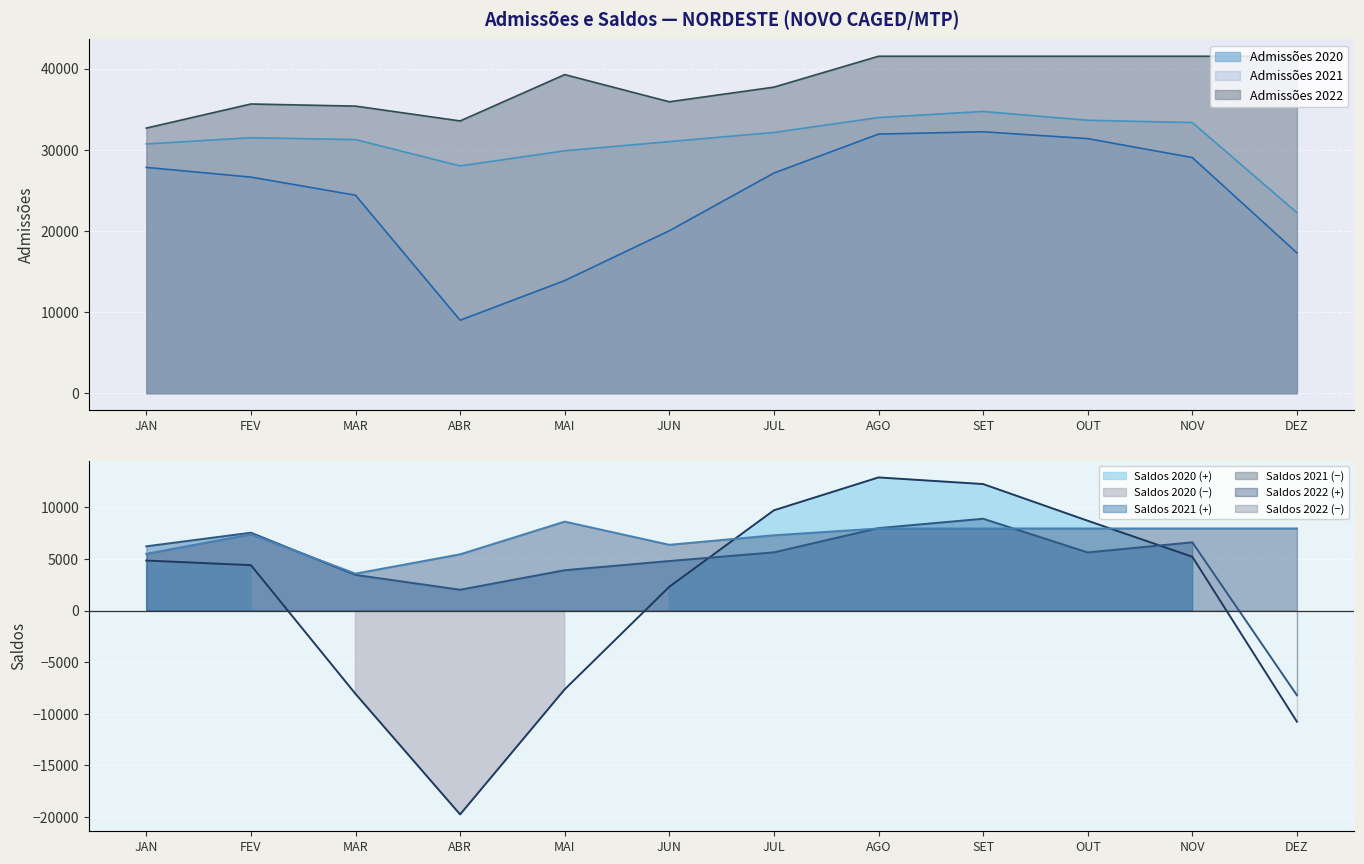

How many values in the Admissões 2022 series exceed 39255?

5